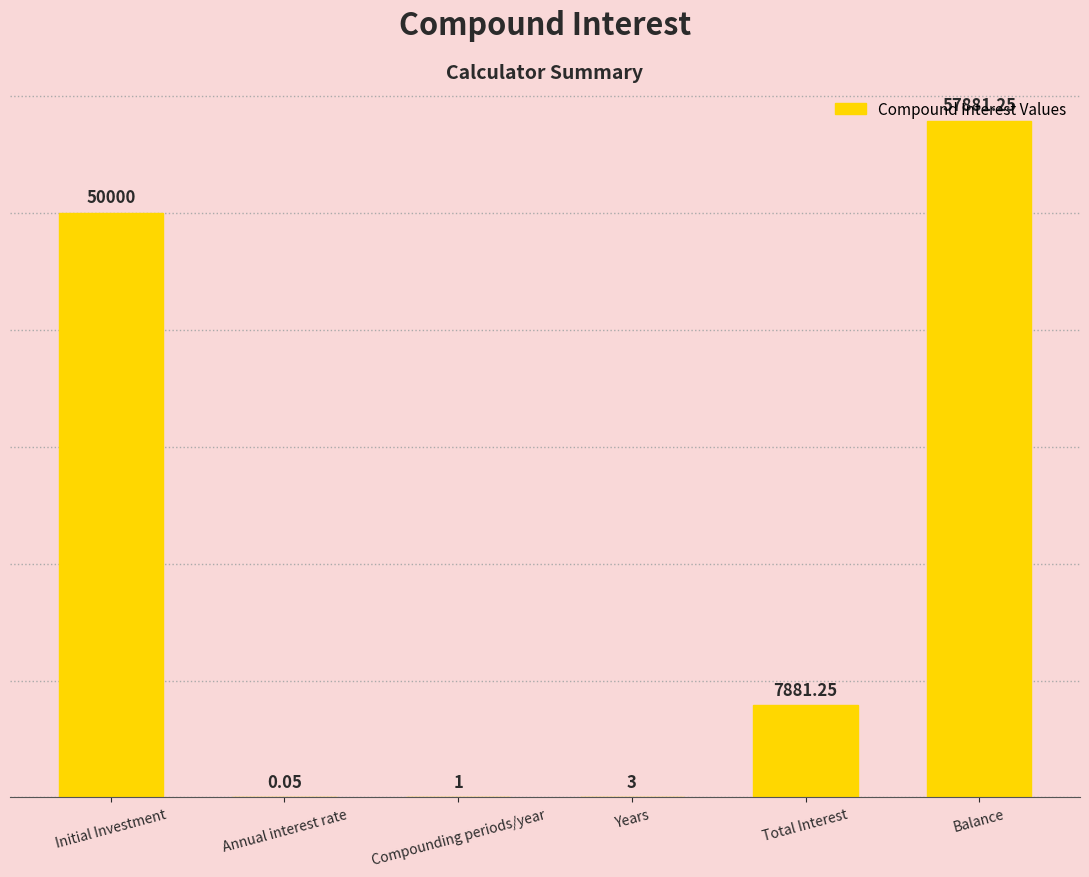

Which has a higher value, Total Interest or Initial Investment?

Initial Investment